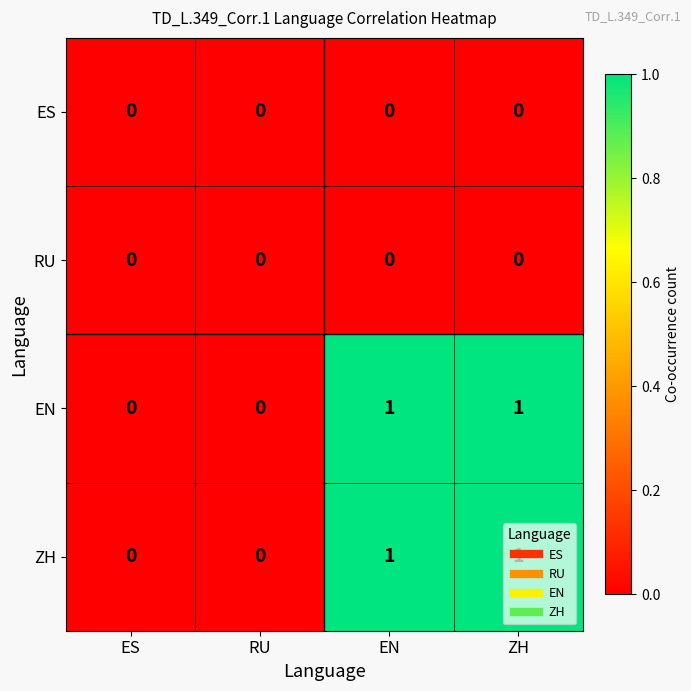

The ES series shows 0 at EN. True or false?

True